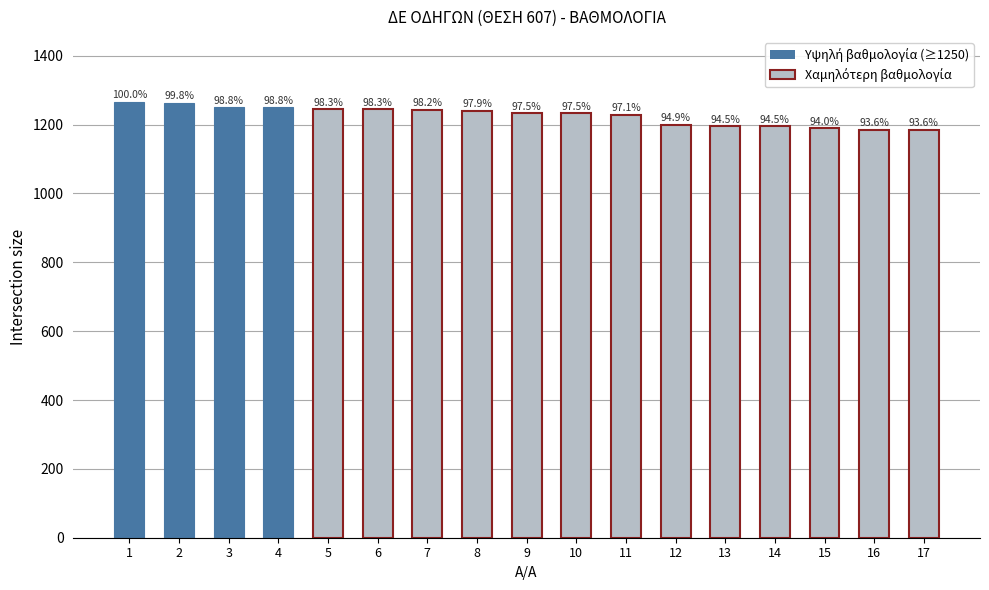

Are the bars horizontal?

No